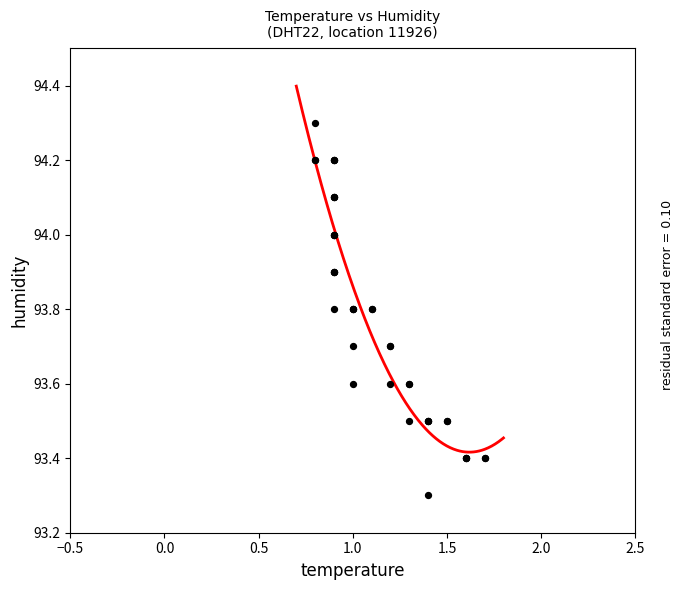

What Y value in the scatter plot is closest to 93?

93.3